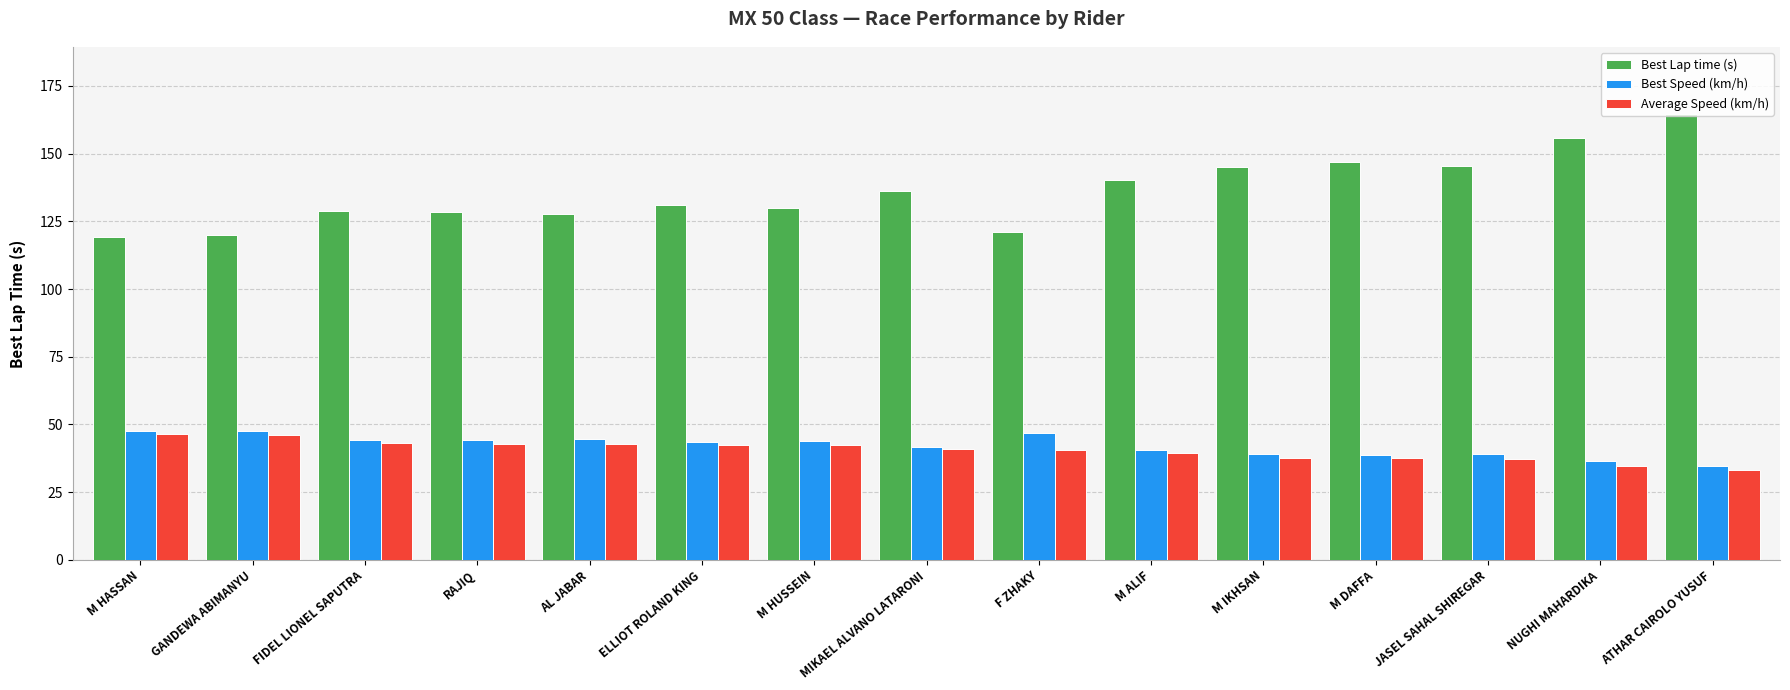

Which series changed the most between GANDEWA ABIMANYU and M IKHSAN?

Best Lap time (s)